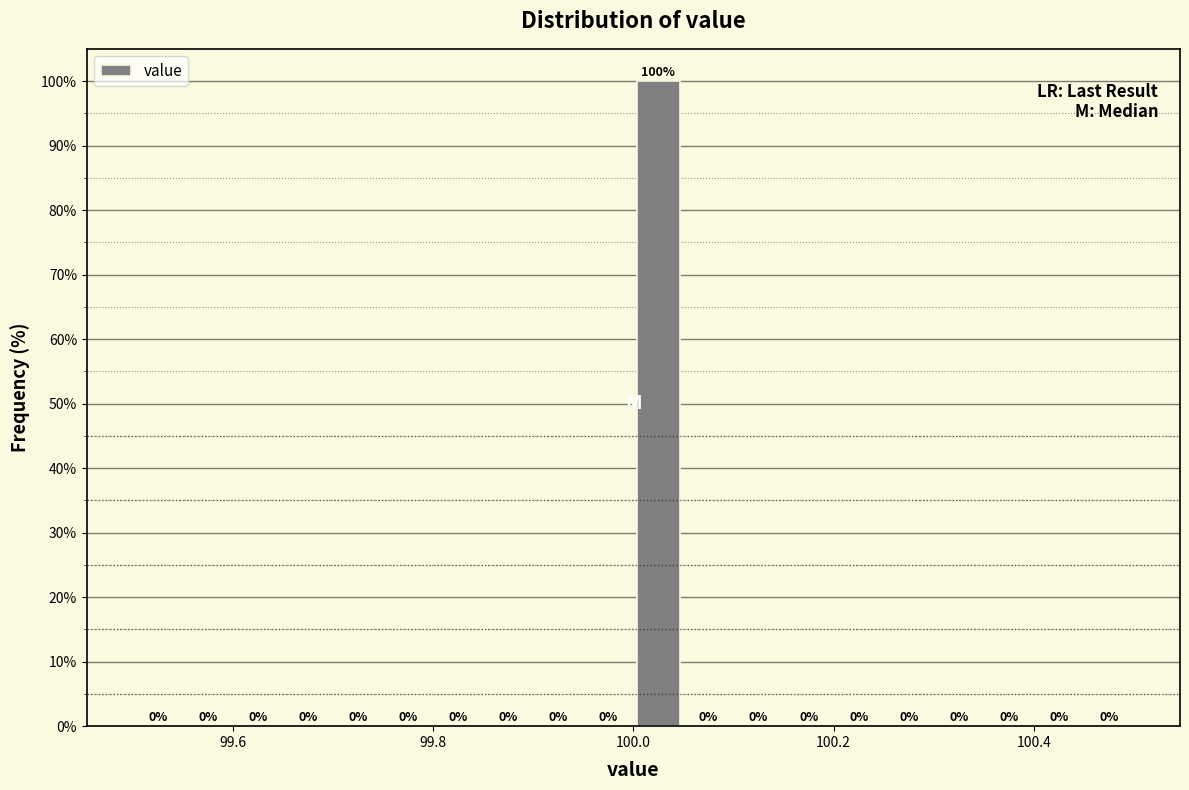

Around what value on the x-axis is the tallest bar? Give the approximate position of its centre, as read against the axis.

100.02